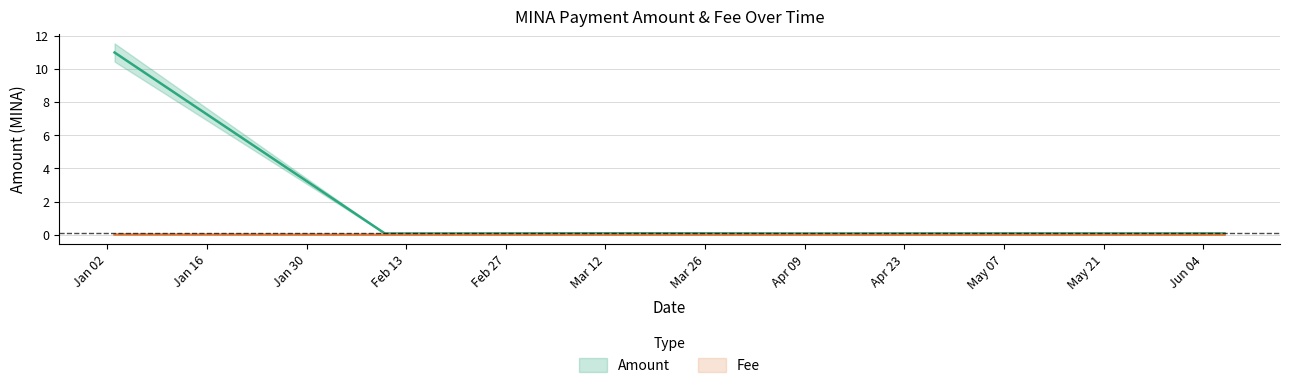

Which series has the largest total across all categories?

Amount